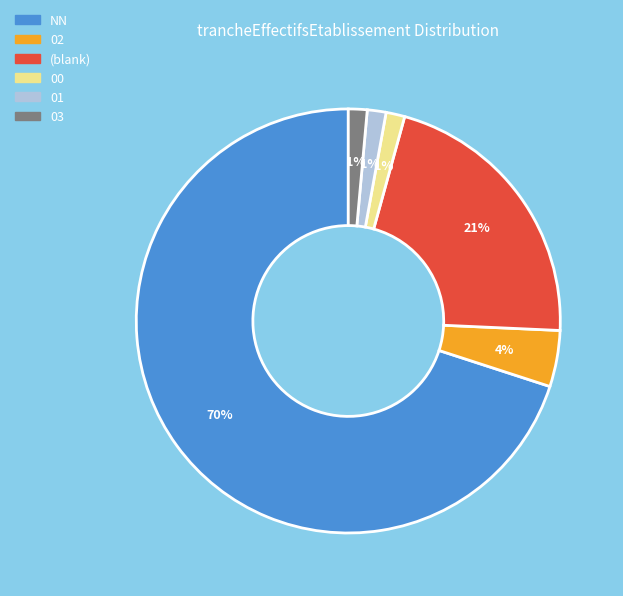

To the nearest percent, what is the average slice percentage?

17%